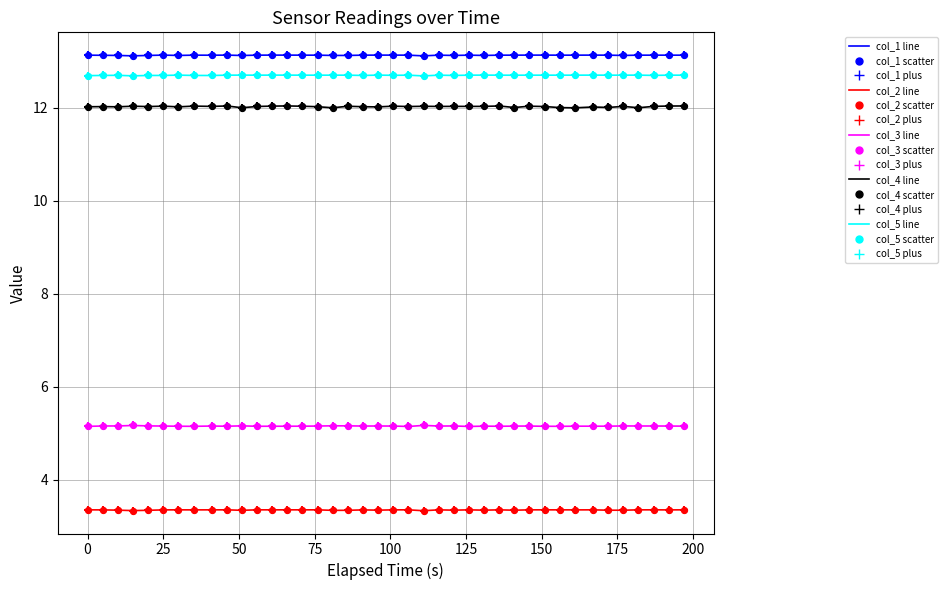

What is the greatest value displayed?

13.1